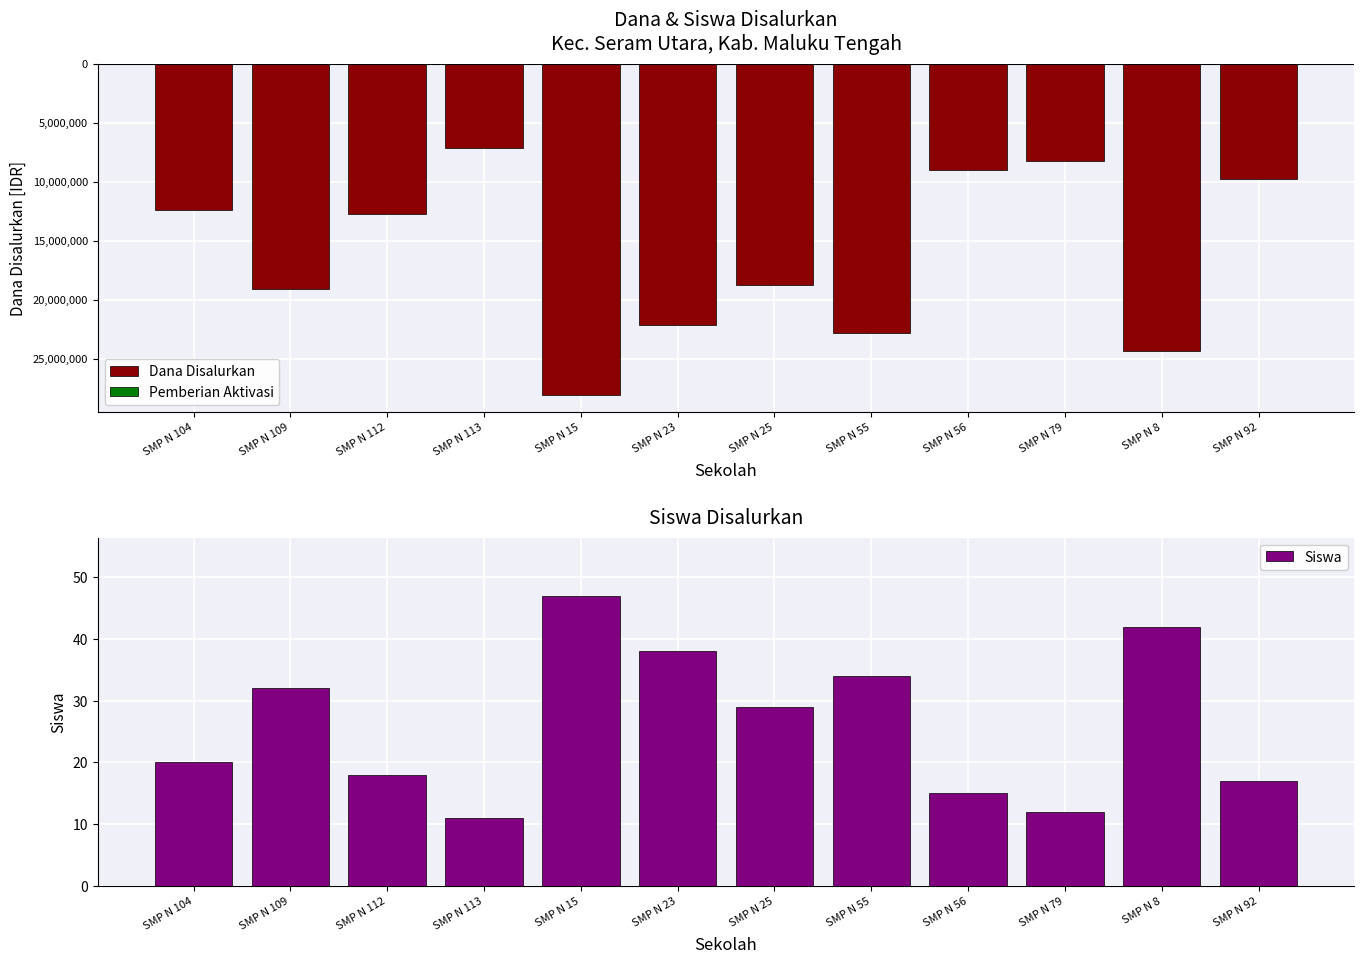

At which label does Dana Disalurkan reach its minimum?

SMP N 15